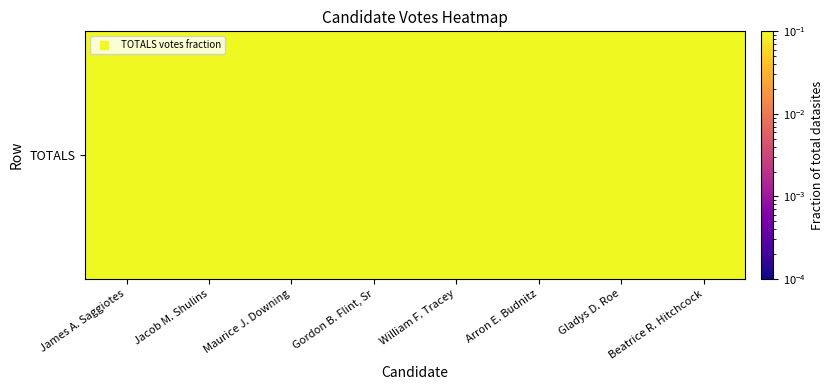

At which category does the chart reach its minimum across all series?

Beatrice R. Hitchcock